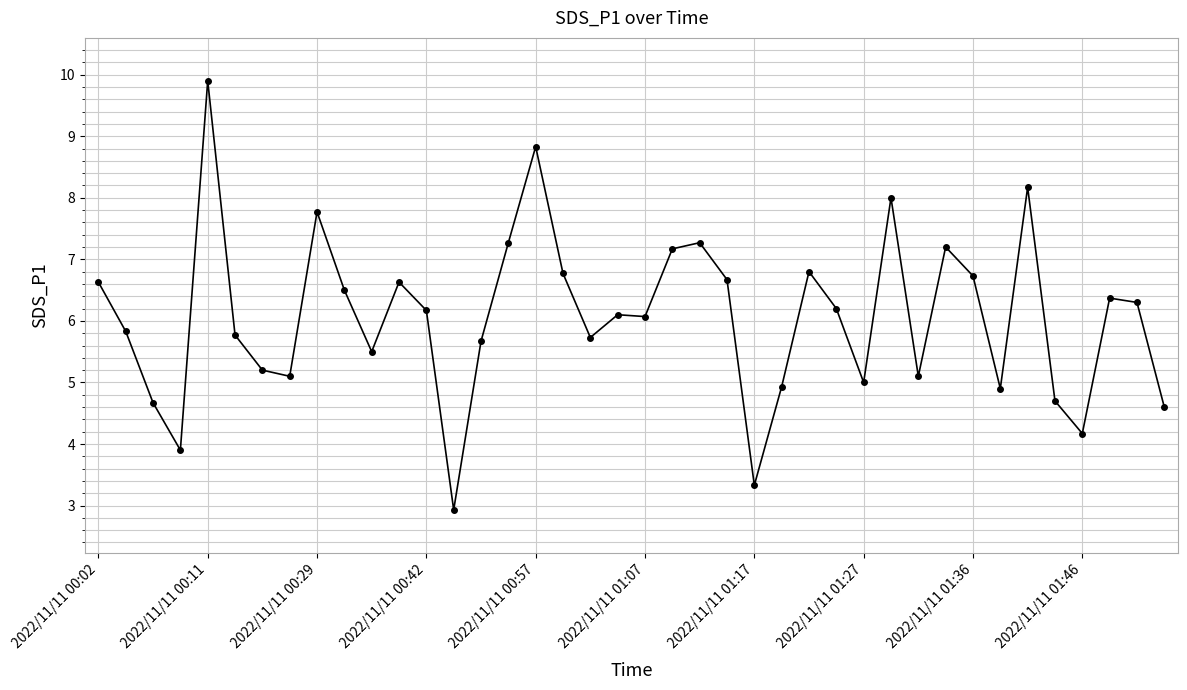

How many lines are shown in the chart?

1